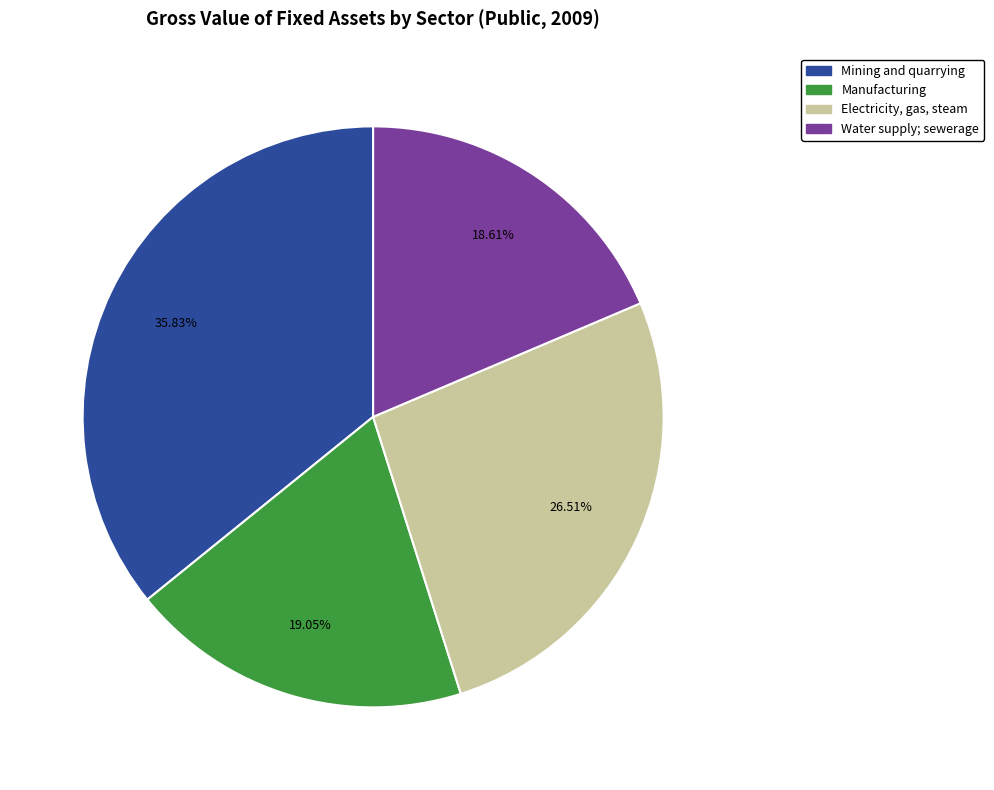

Is there a majority slice in this chart?

No